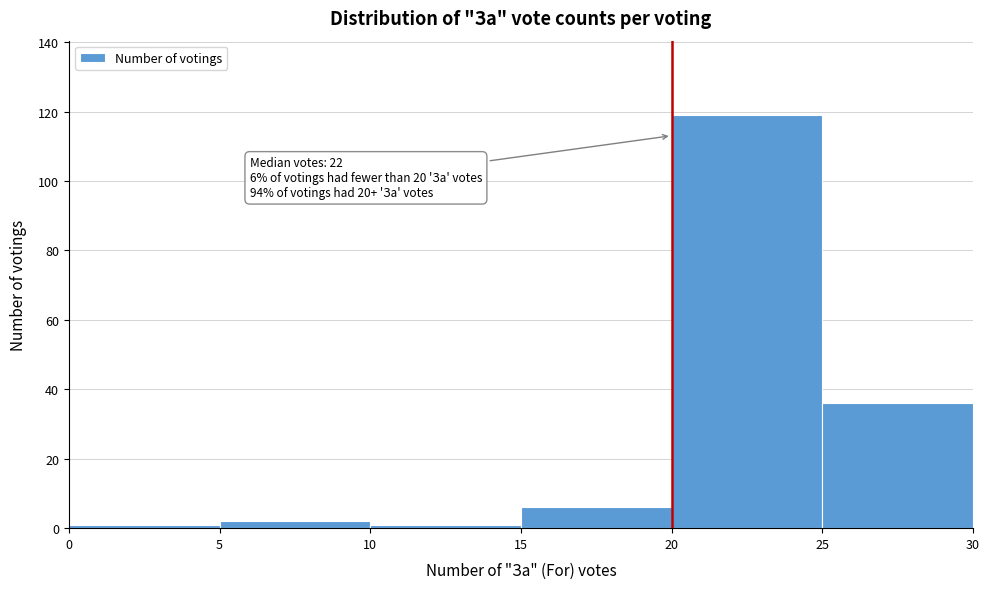

Which range on the x-axis has the tallest bar?

20 to 25